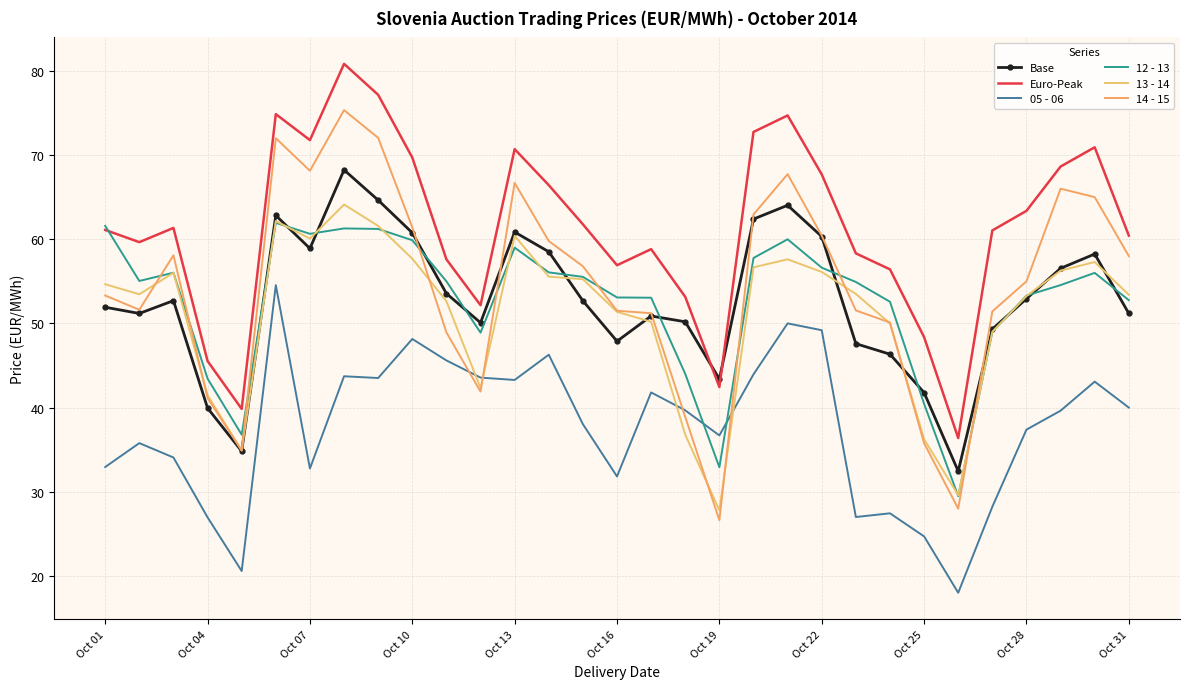

Rank the series by their maximum value, from lowest to highest.

05 - 06, 12 - 13, 13 - 14, Base, 14 - 15, Euro-Peak